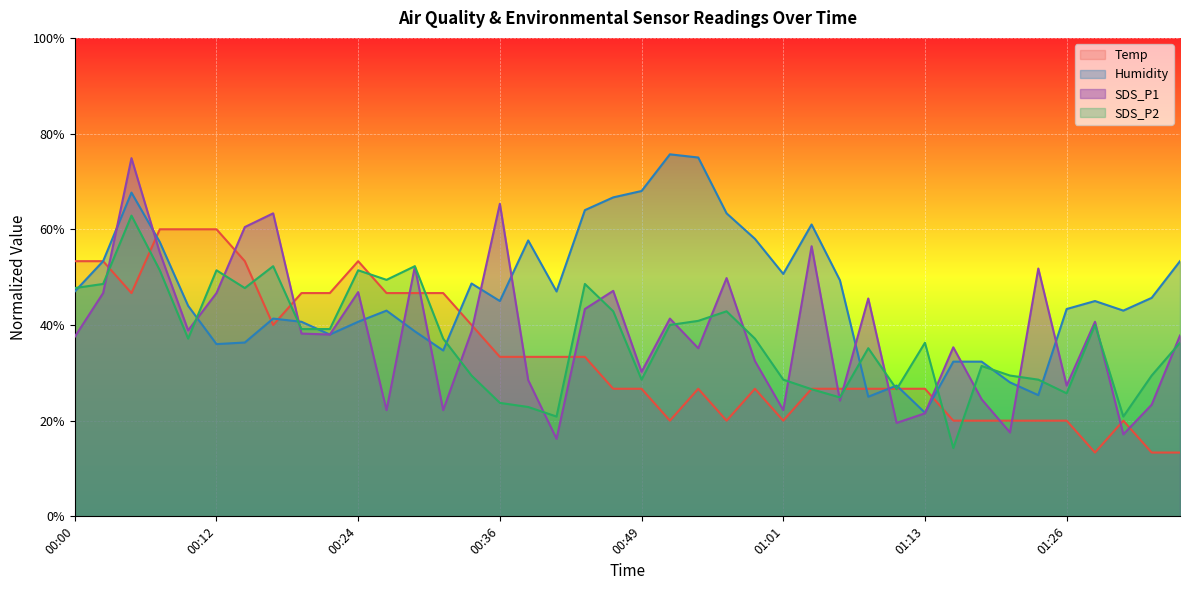

How many intersections are there between SDS_P1 and SDS_P2?

19